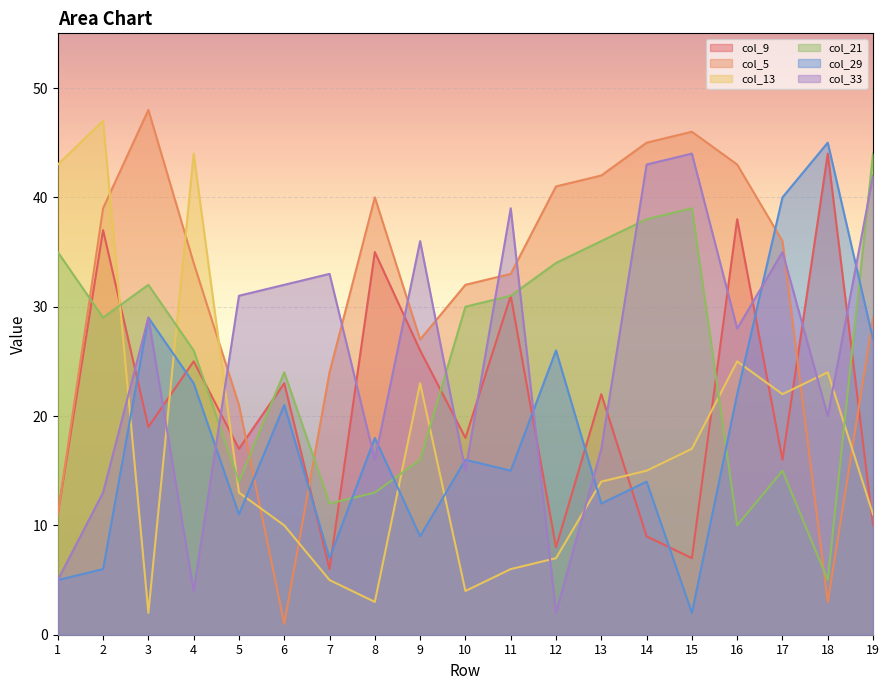

Is the value of col_29 at 18 greater than the value of col_13 at 15?

Yes